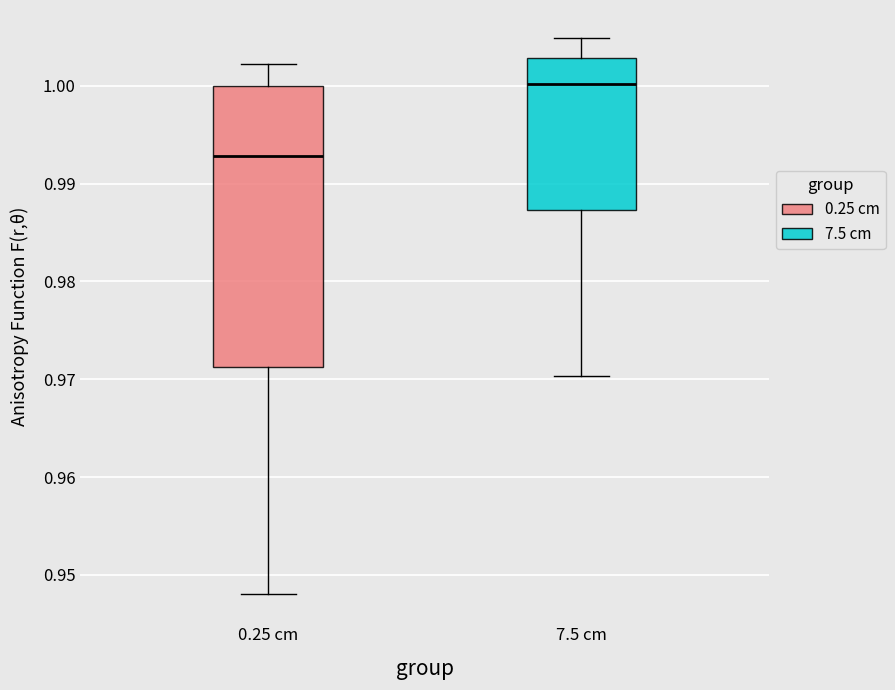

Reading left to right, transcribe this box plot: for each box, give where its median line is, the range the box spans, and where its two whiskers end, as read against the y-axis. The values are not printed on the chart, so give them approximately, as read against the axis.

0.25 cm: median 0.993, box 0.971 to 1.000, whiskers 0.948 to 1.002
7.5 cm: median 1.000, box 0.987 to 1.003, whiskers 0.970 to 1.005